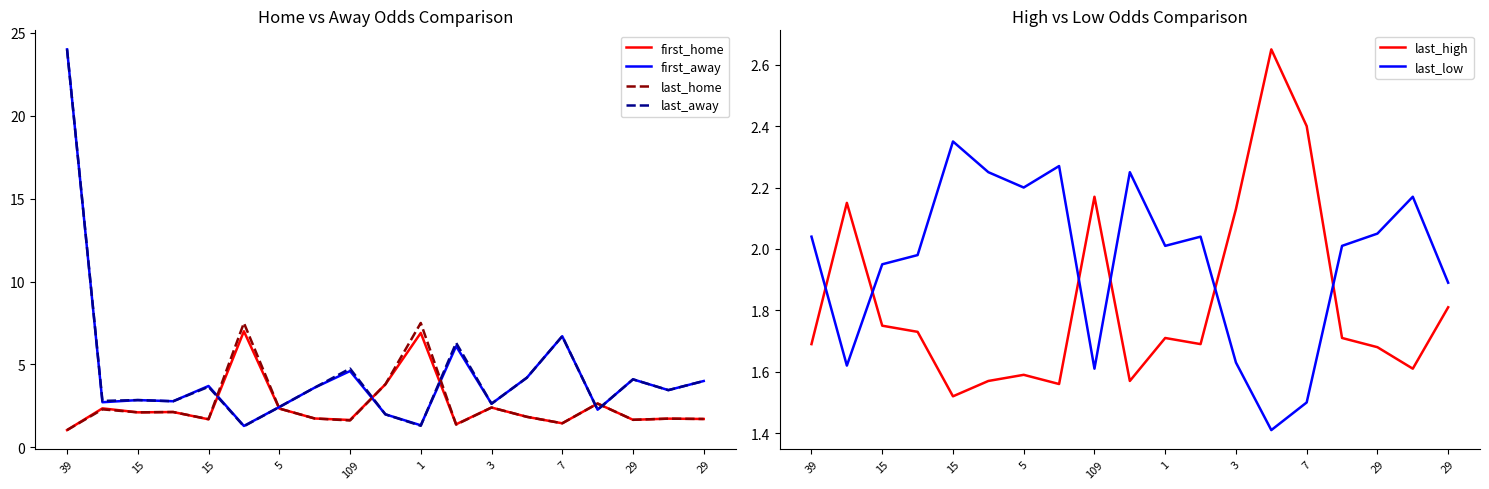

Between which two adjacent categories do last_home and last_low first intersect?

39 and 15